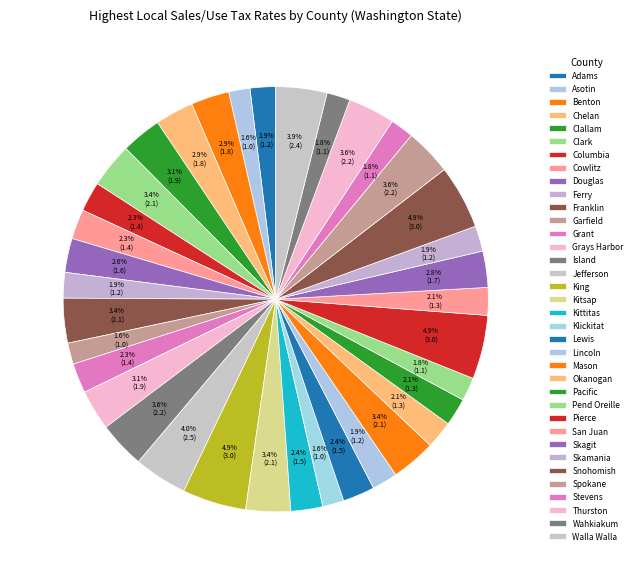

What is the smallest slice in the pie chart?

Asotin